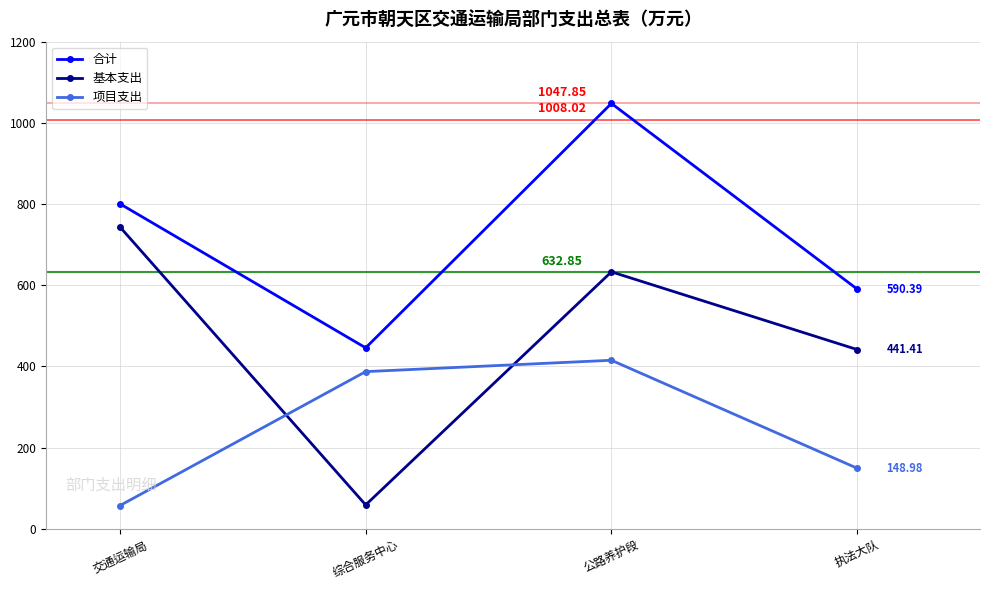

What is the sum of the 基本支出 values at 执法大队 and 交通运输局?

1184.9